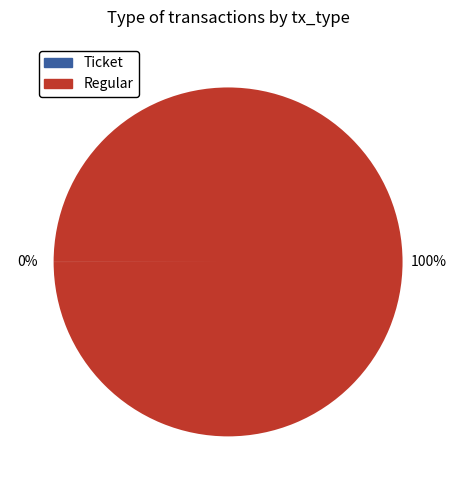

What is the largest slice in the pie chart?

Regular